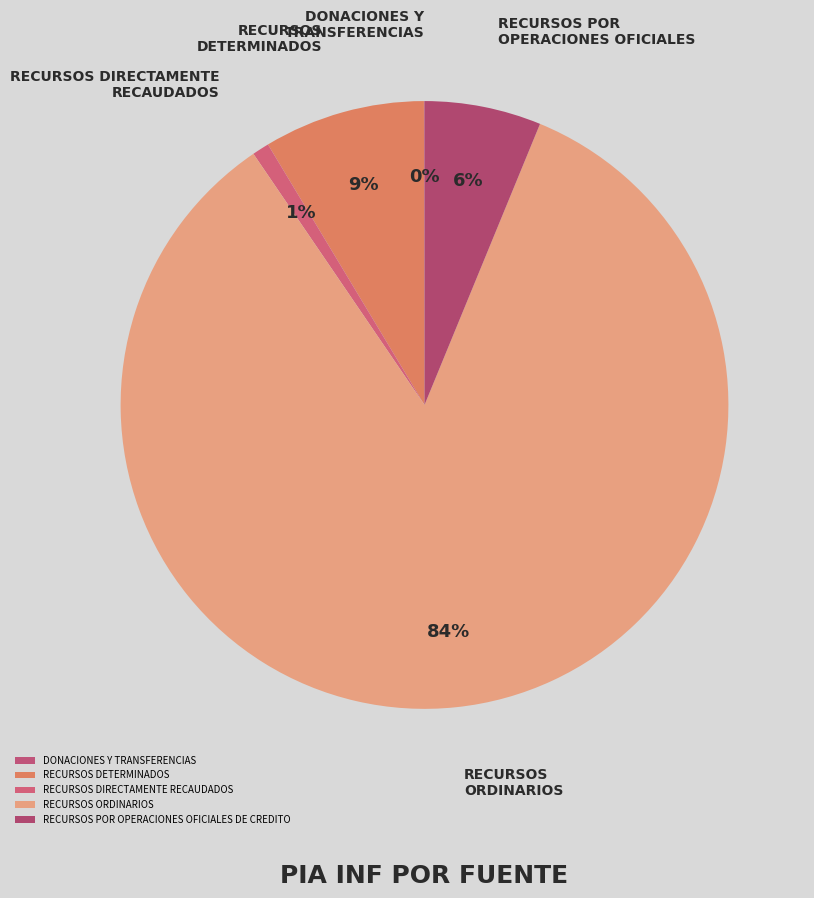

Which category accounts for the majority?

RECURSOS ORDINARIOS